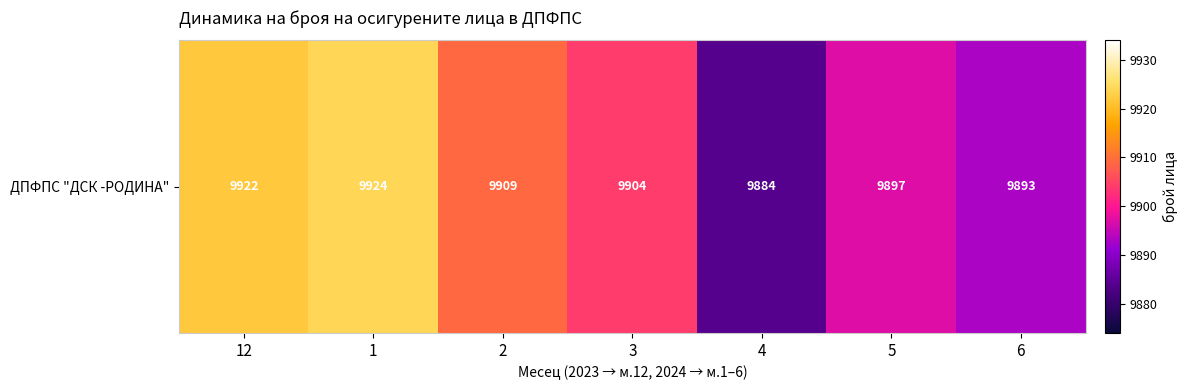

Rank the categories by value from lowest to highest.

4, 6, 5, 3, 2, 12, 1